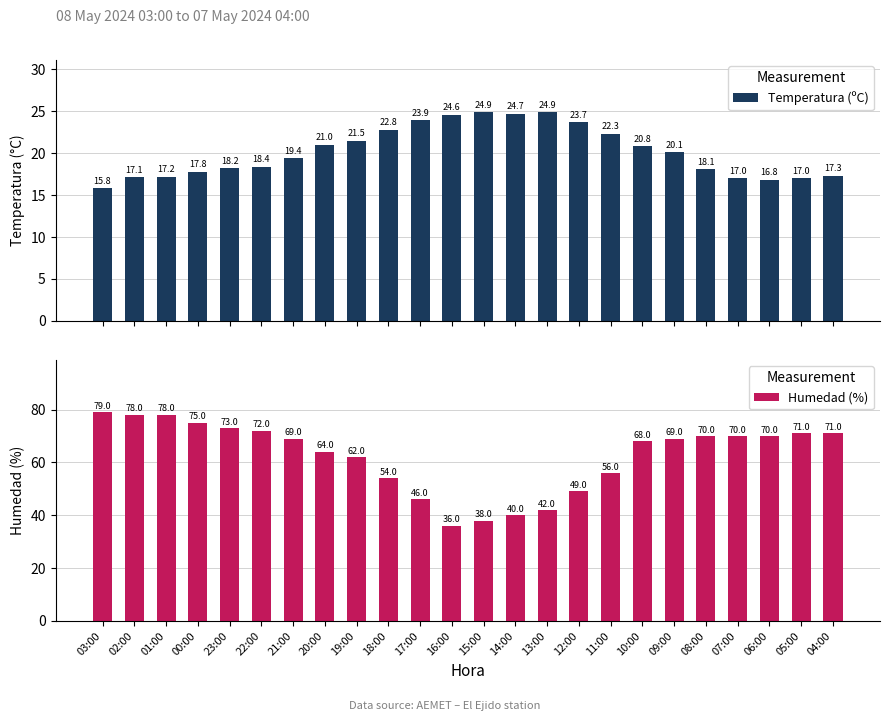

How many distinct data groups are displayed?

2